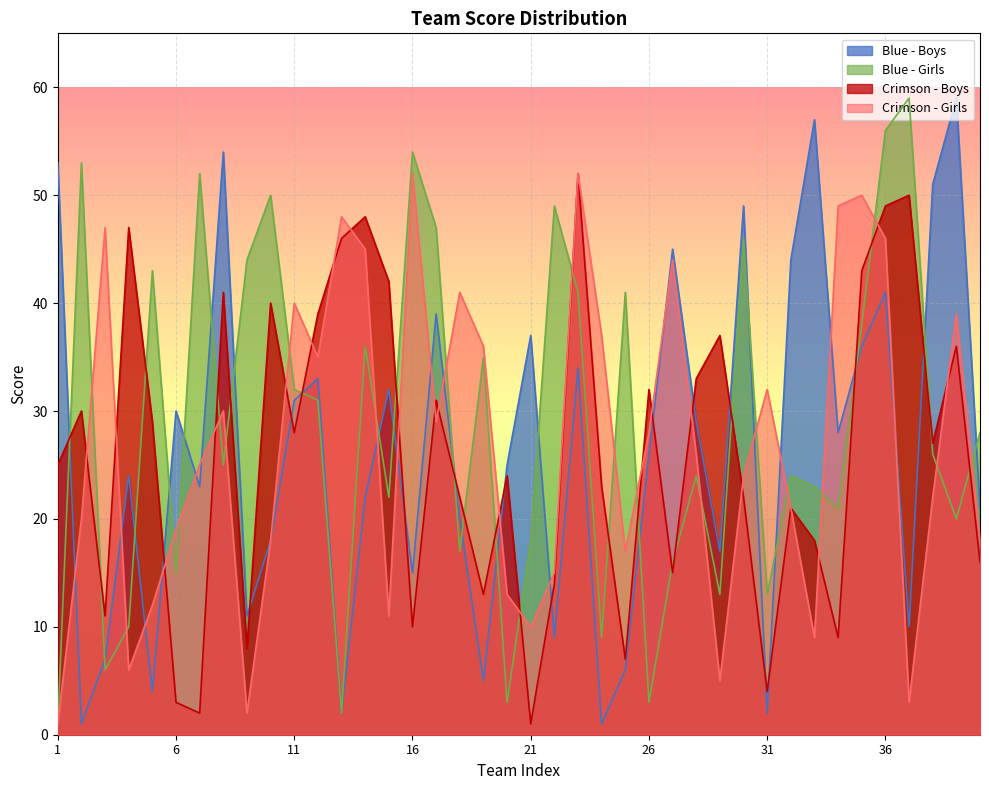

How many lines are shown in the chart?

4